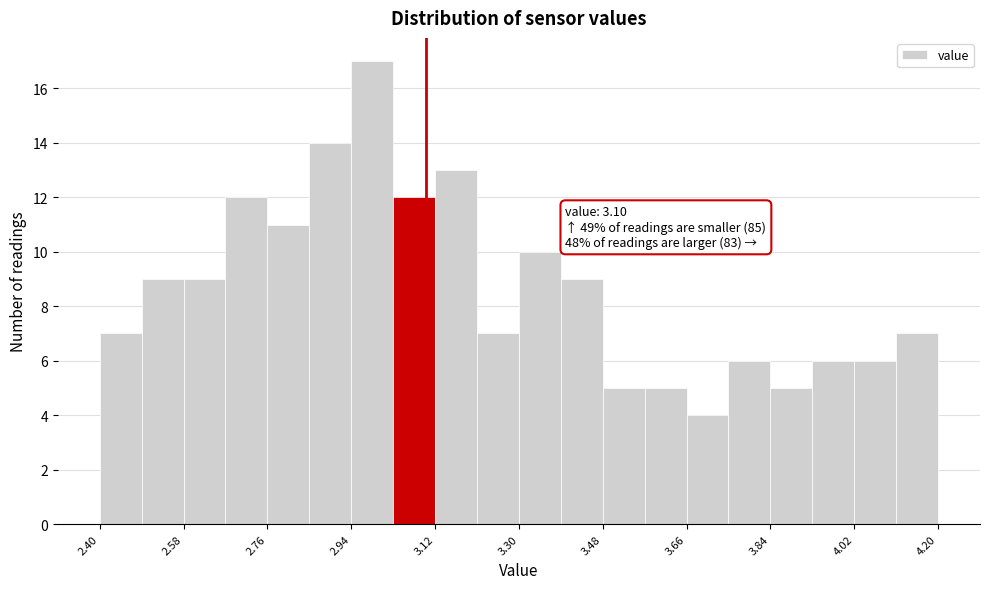

Over which range of the x-axis is the bar tallest?

2.94 to 3.03